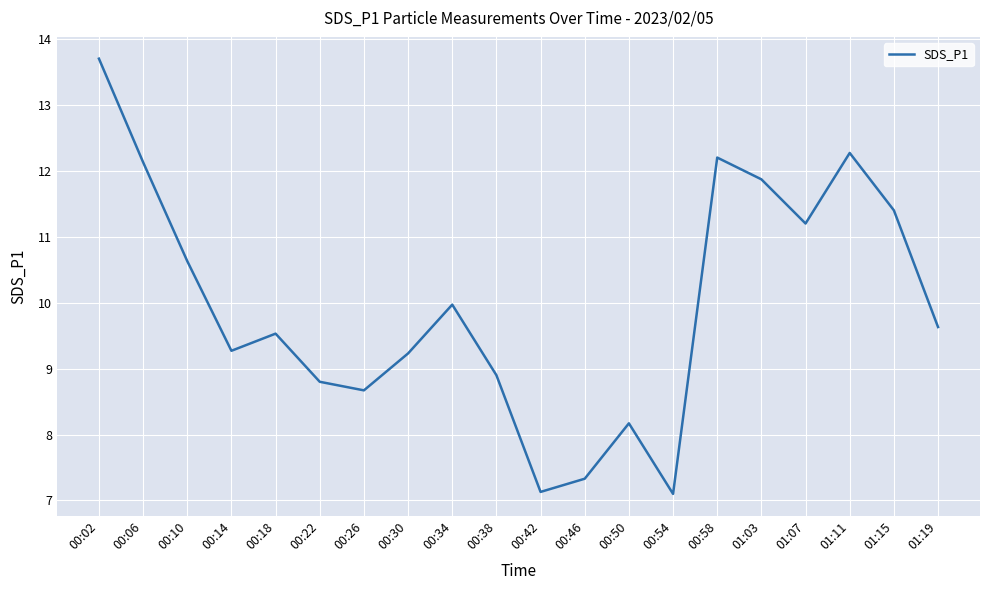

What position from the left is 01:03?

16